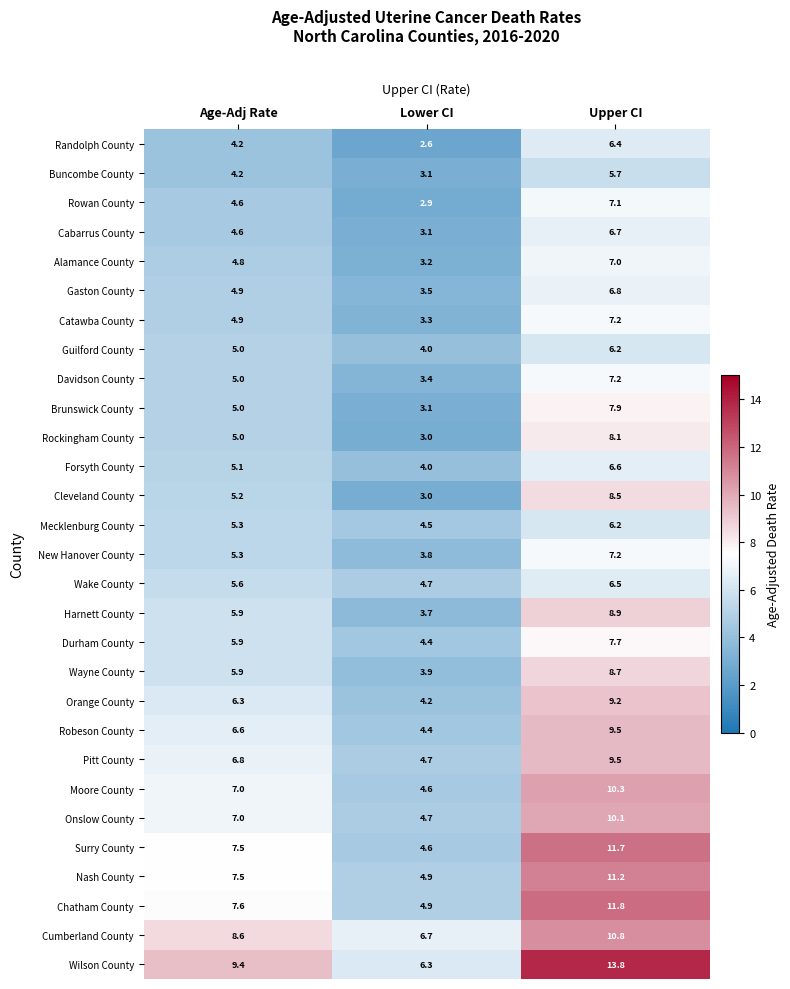

What is the sum of the Alamance County values at Upper CI and Age-Adj Rate?

11.8